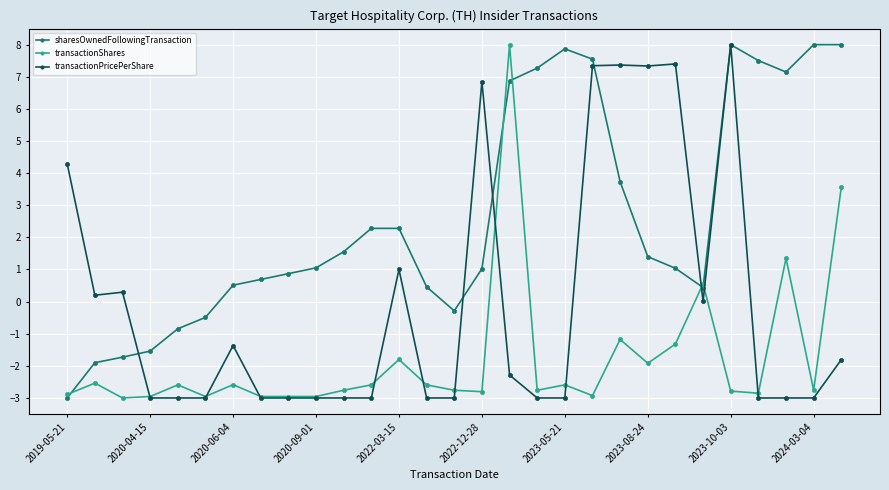

How many distinct data groups are displayed?

3